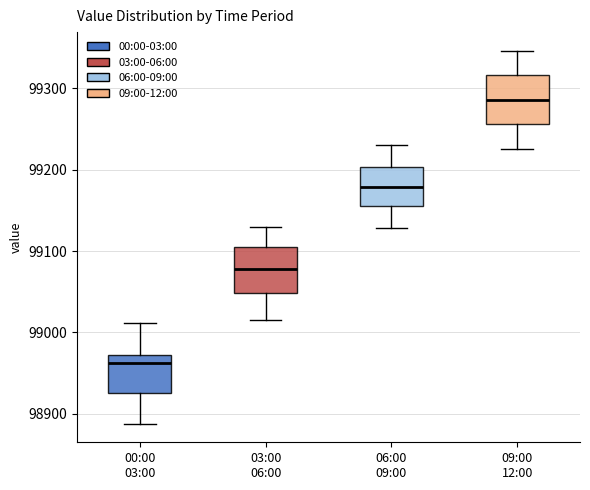

Where does the upper whisker of the box for 09:00 12:00 end on the y-axis? The values are not printed on the chart, so give them approximately, as read against the axis.

99350